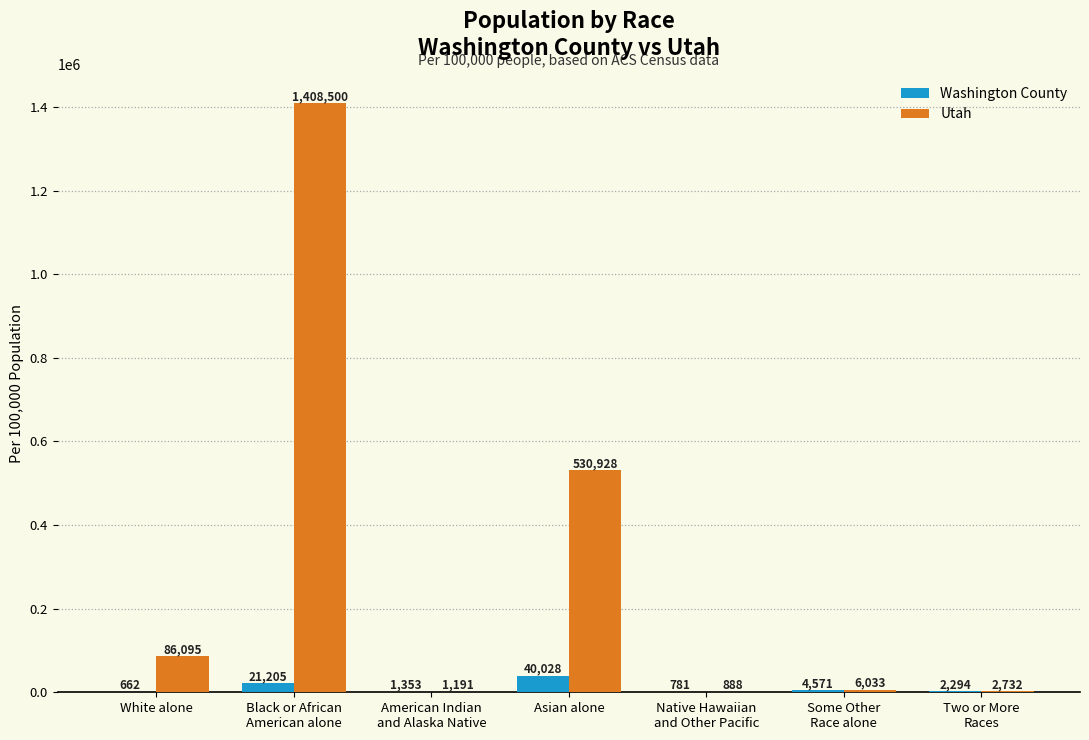

How many groups of bars are there?

7